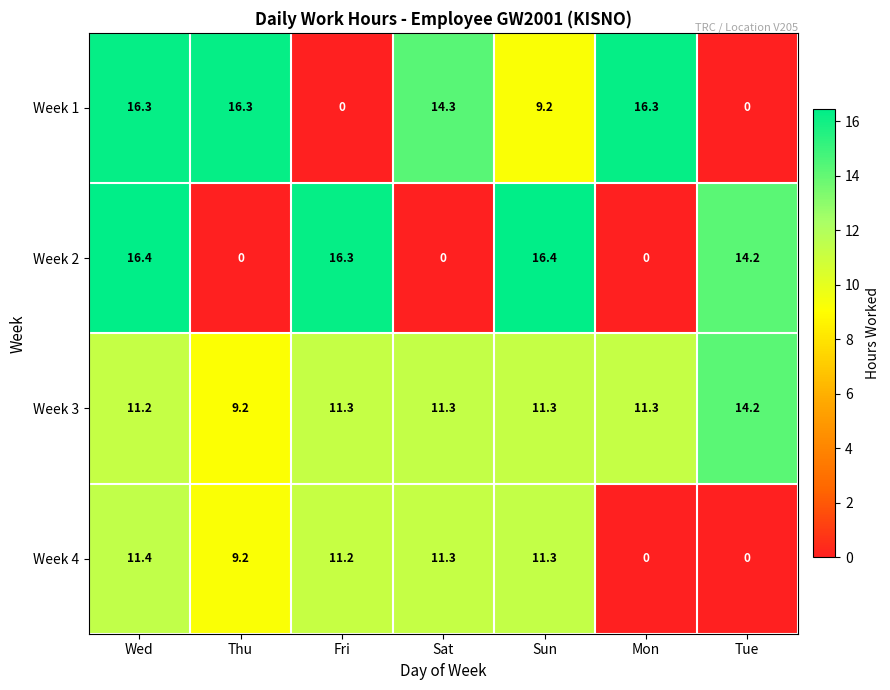

Which series has the largest total across all categories?

Week 3